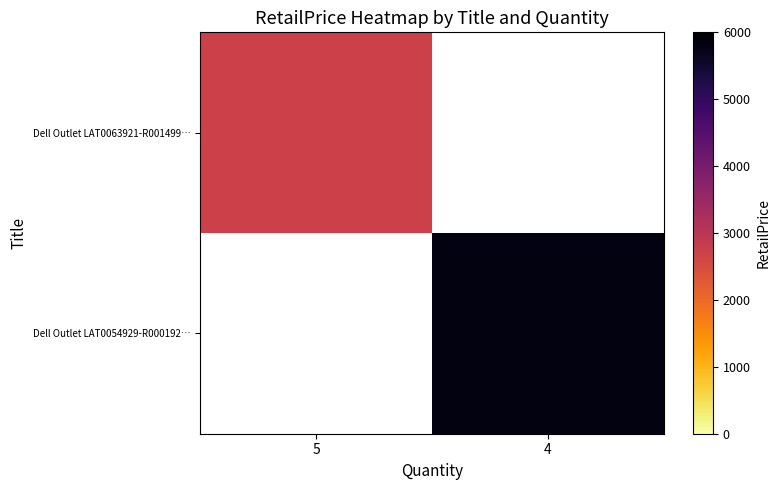

At how many categories does at least one series exceed 3553?

1